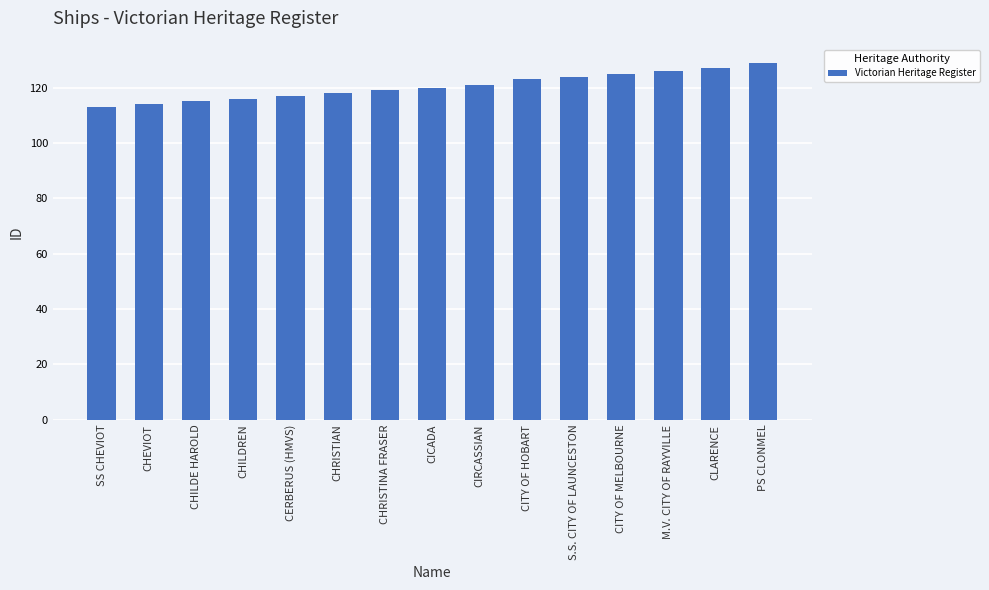

The value at CICADA is 120. True or false?

True